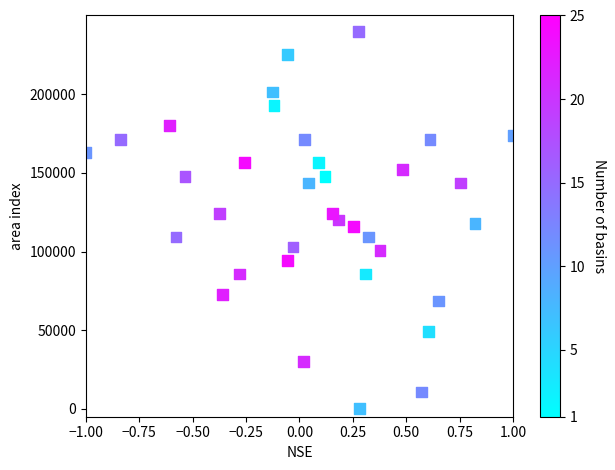

What is the range of Y values (max minus min)?

240000.0